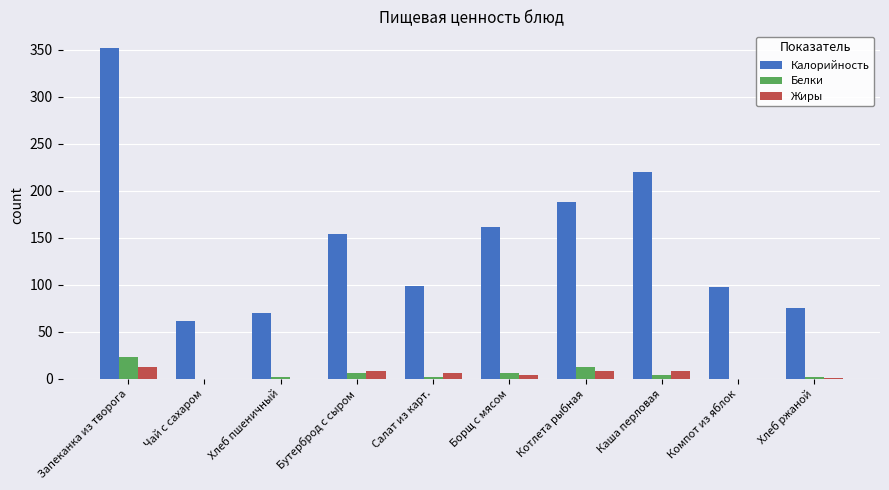

Which series has the largest total across all categories?

Калорийность